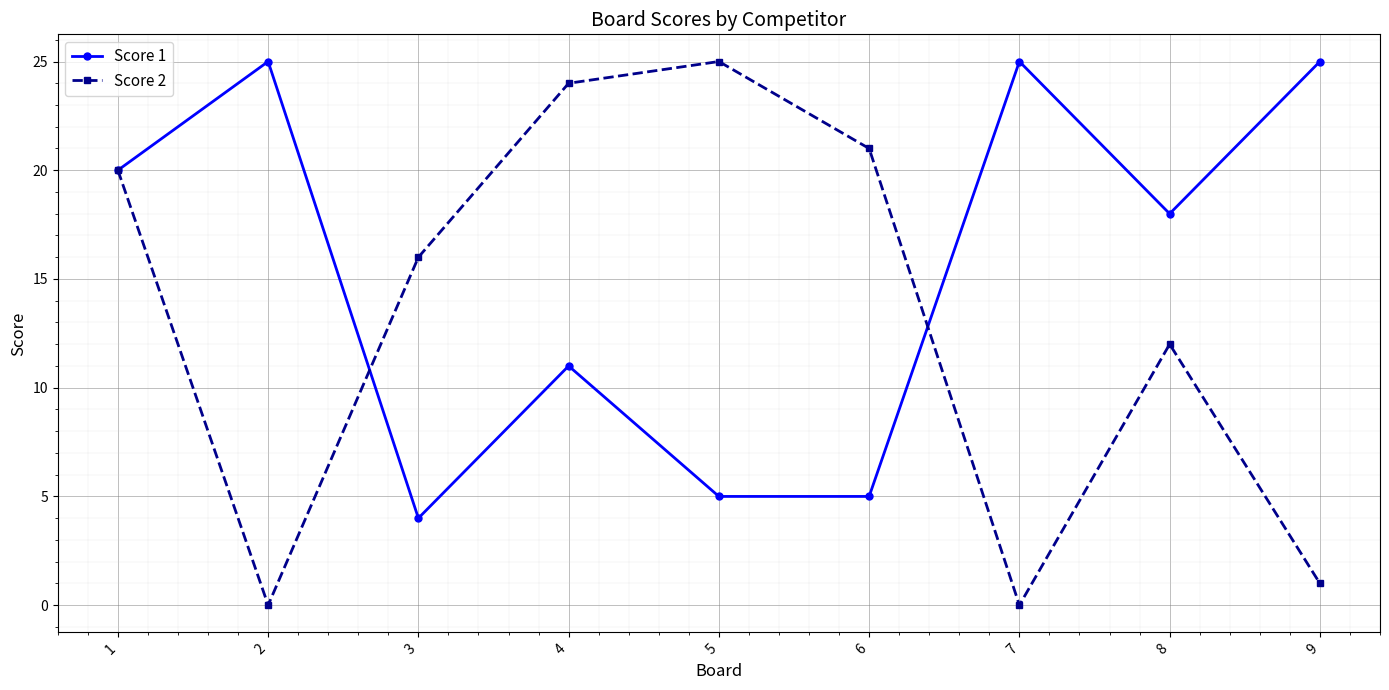

What is the difference between the maximum and minimum values in the Score 2 series?

25